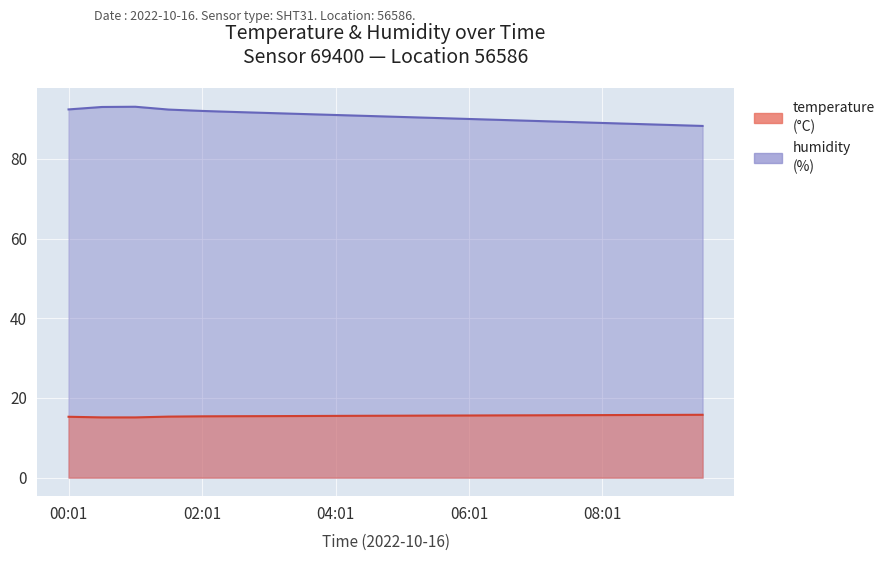

True or false: temperature and humidity cross at least once.

False